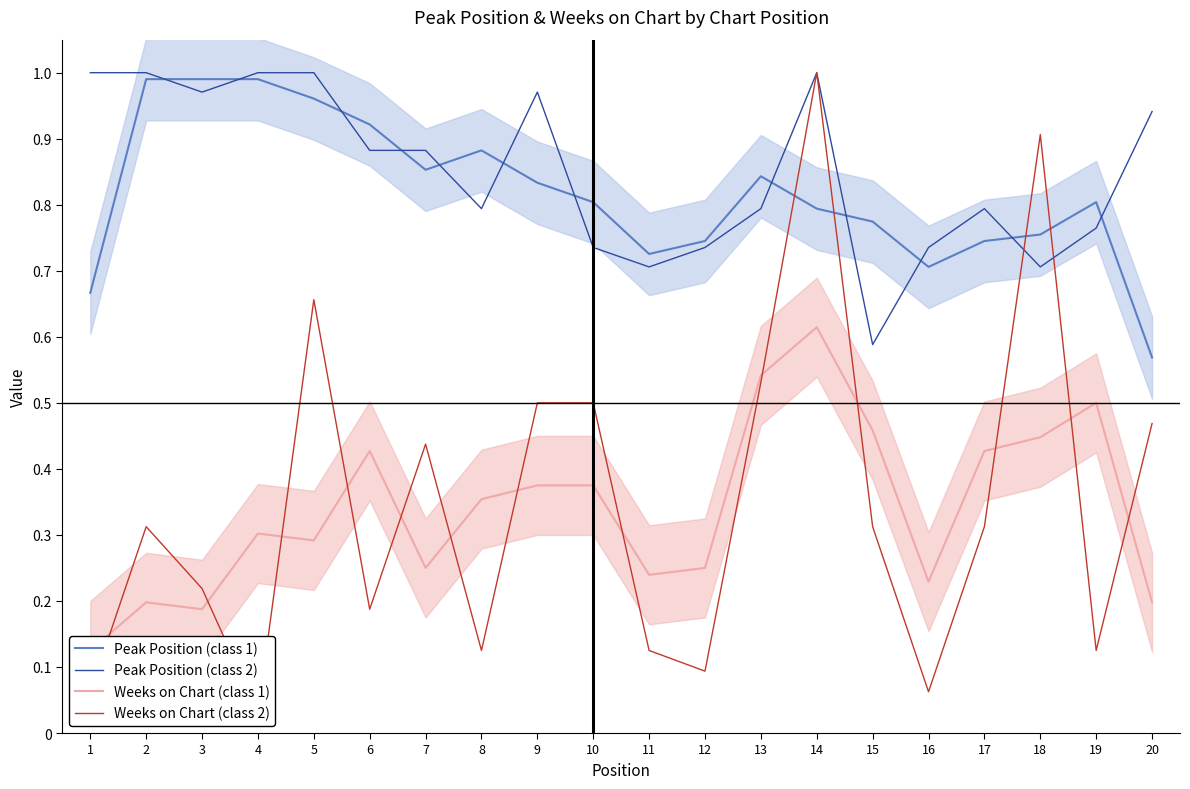

Which series has the largest range (max minus min)?

Weeks on Chart (class 2)